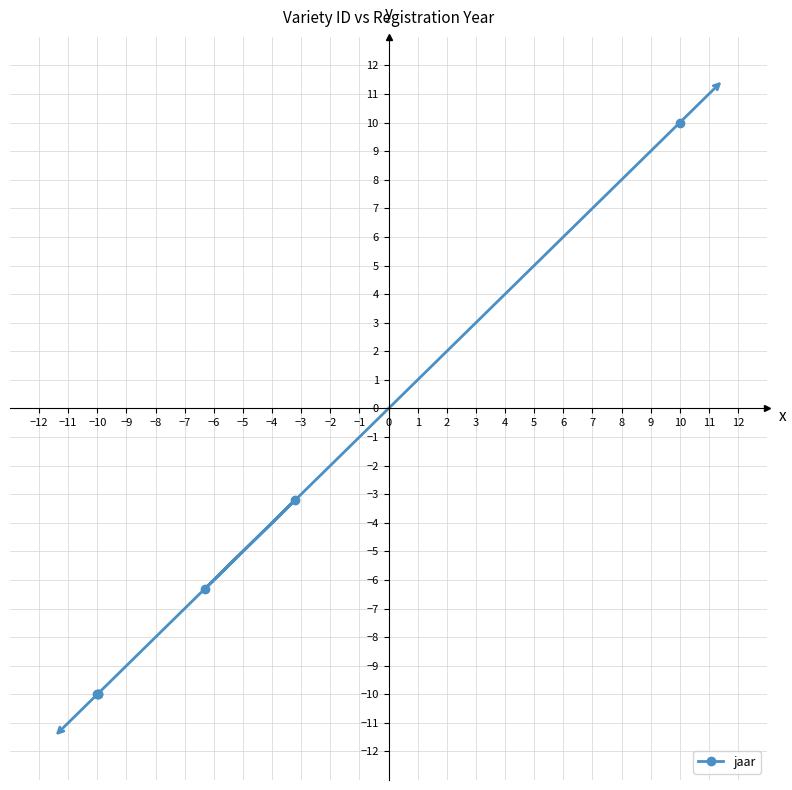

What is the greatest value displayed?

10.0